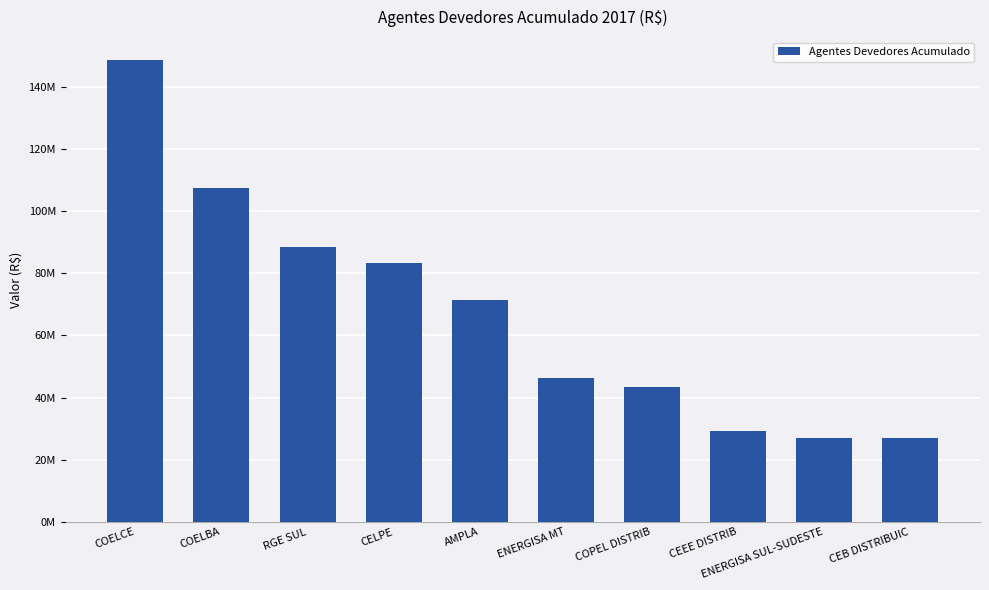

What is the minimum value shown in the chart?

26881837.6